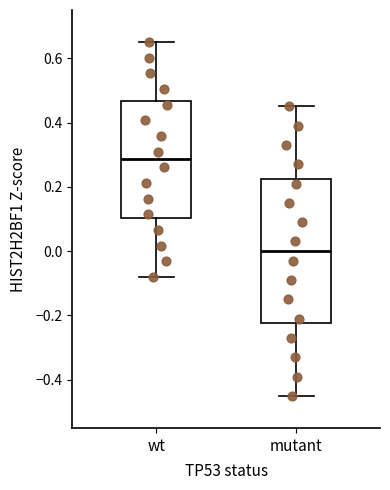

Where does the median line of the box for wt sit on the y-axis? The values are not printed on the chart, so give them approximately, as read against the axis.

0.28